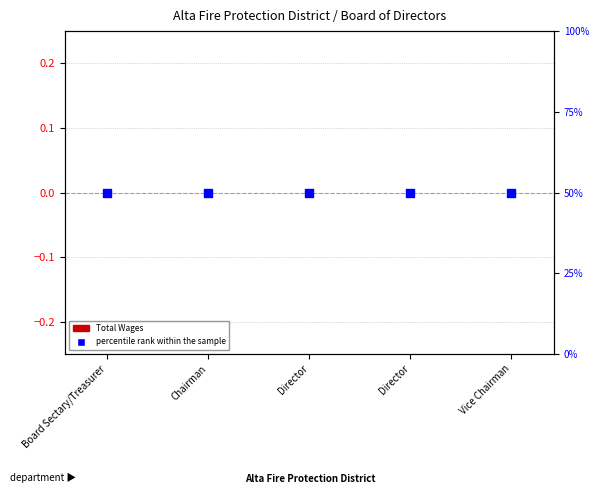

What is the total value across all series at Director?

50